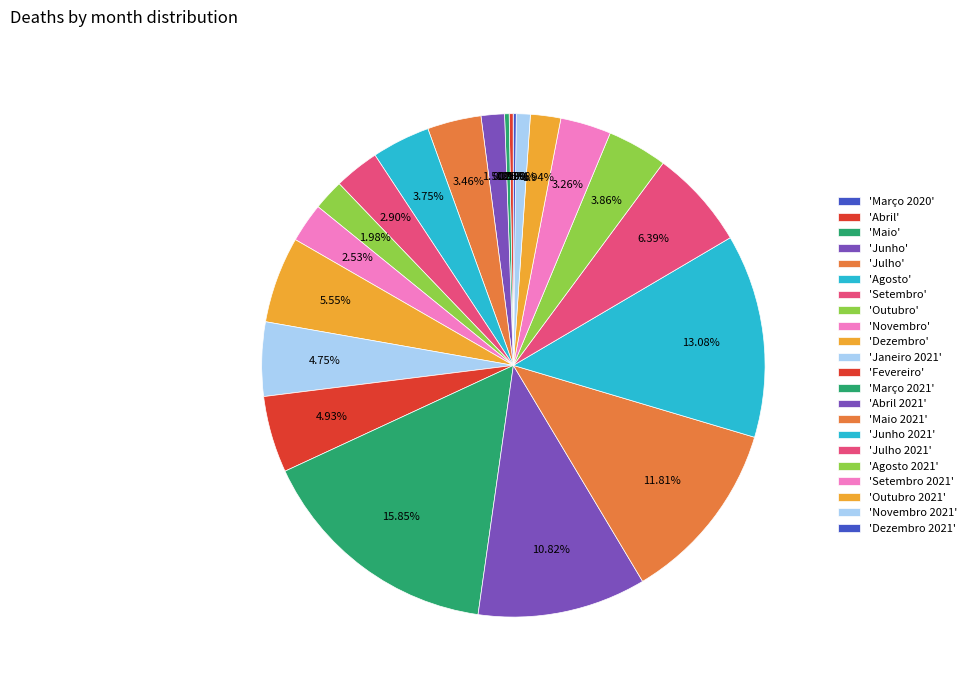

Rank the categories by value from lowest to highest.

Março 2020, Dezembro 2021, Abril, Maio, Novembro 2021, Junho, Outubro 2021, Outubro, Novembro, Setembro, Setembro 2021, Julho, Agosto, Agosto 2021, Janeiro 2021, Fevereiro, Dezembro, Julho 2021, Abril 2021, Maio 2021, Junho 2021, Março 2021